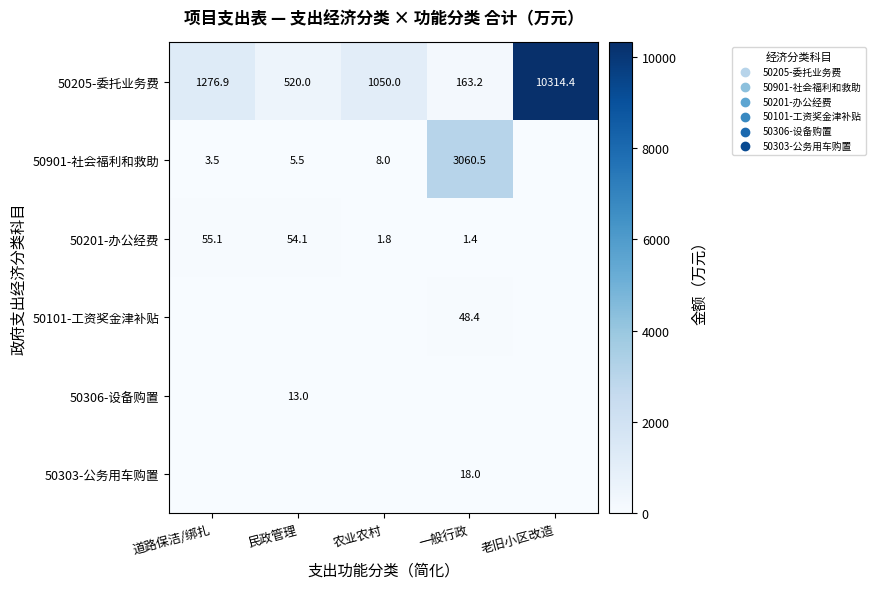

List the labels in order of 50205-委托业务费 value, largest first.

老旧小区改造, 道路保洁/绑扎, 农业农村, 民政管理, 一般行政